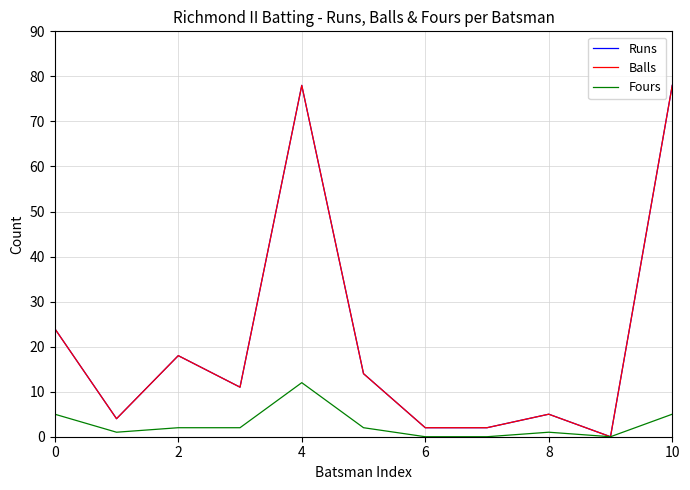

What is the label of the 9th point from the left?

8